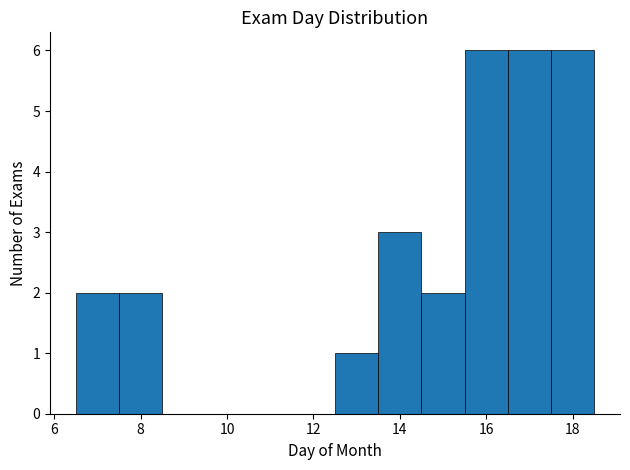

How tall is the bar that spans 12.5 to 13.5 on the x-axis? Neither the bar edges nor the heights are printed on the chart, so give them approximately, as read against the axes.

1